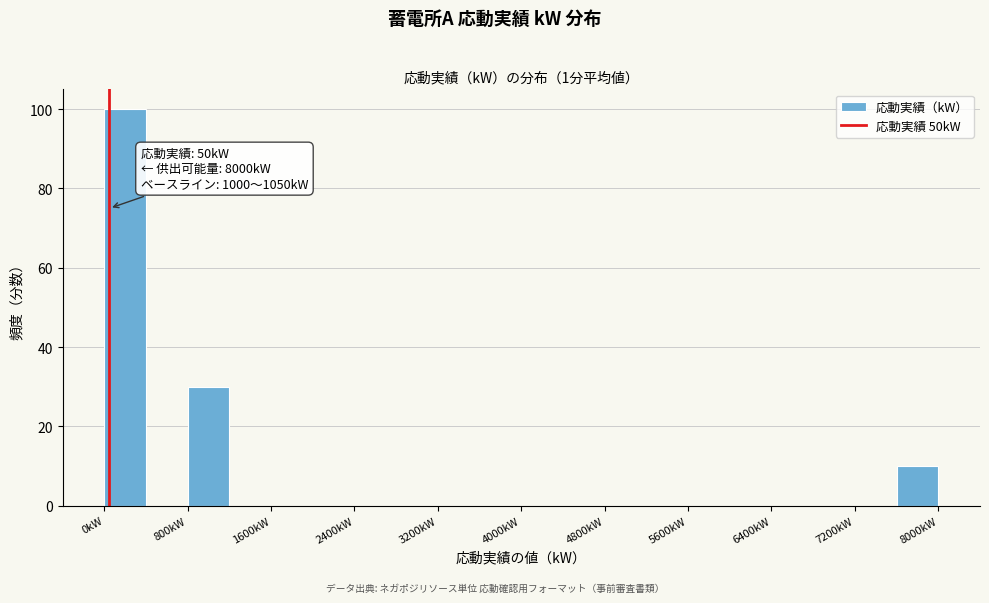

Which range on the x-axis has the tallest bar?

0 to 400